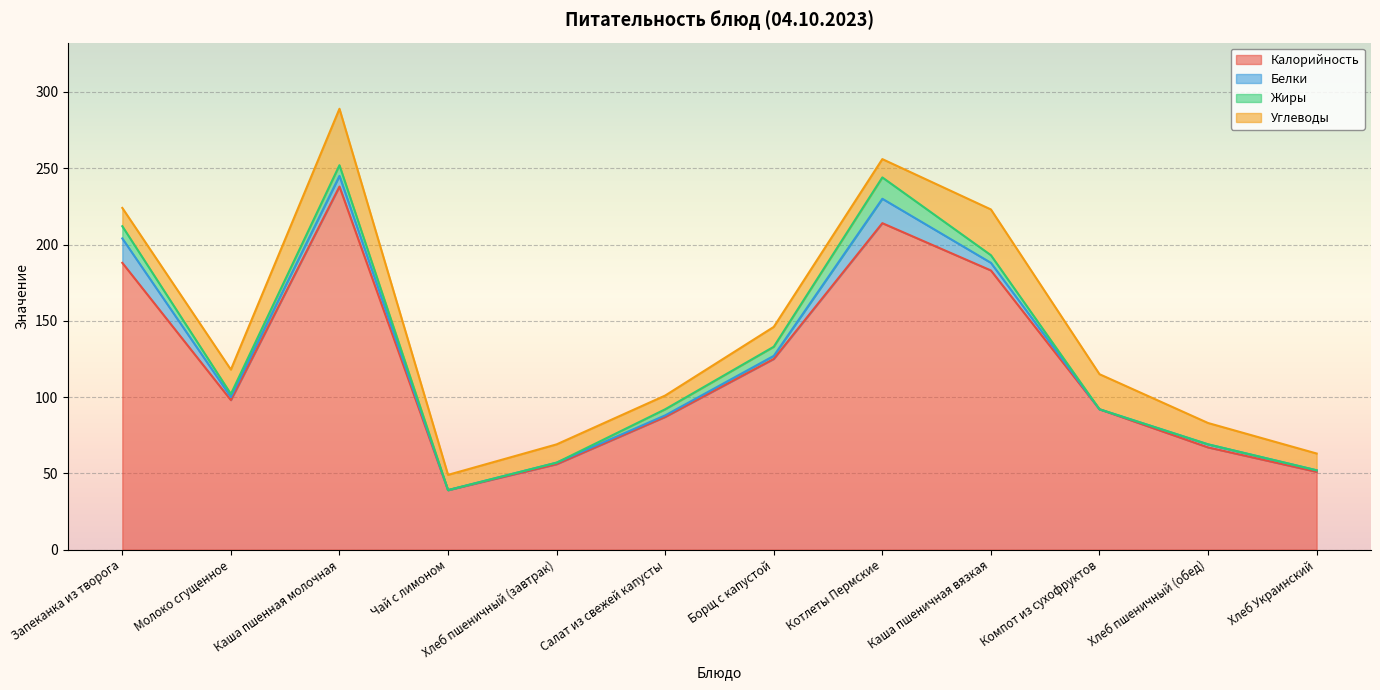

What is the total value across all series at Хлеб пшеничный (обед)?

83